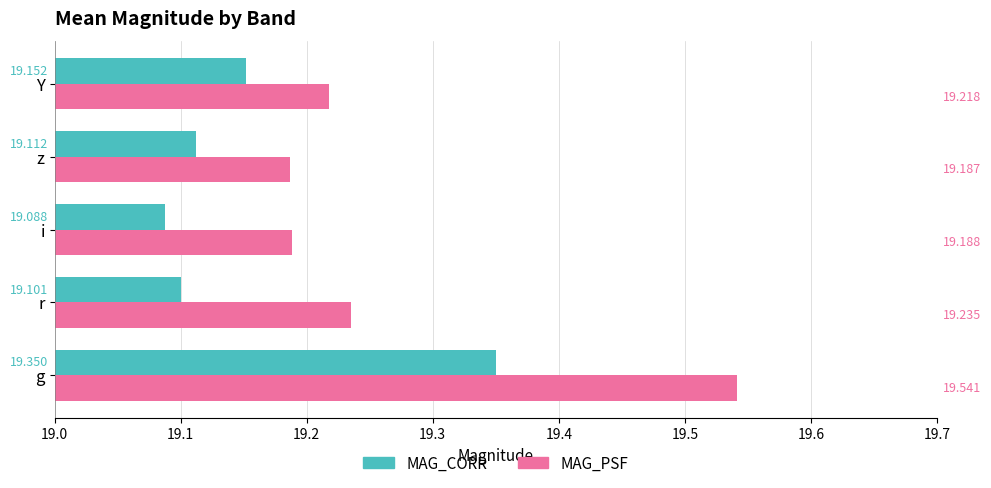

What is the greatest value displayed?

19.5